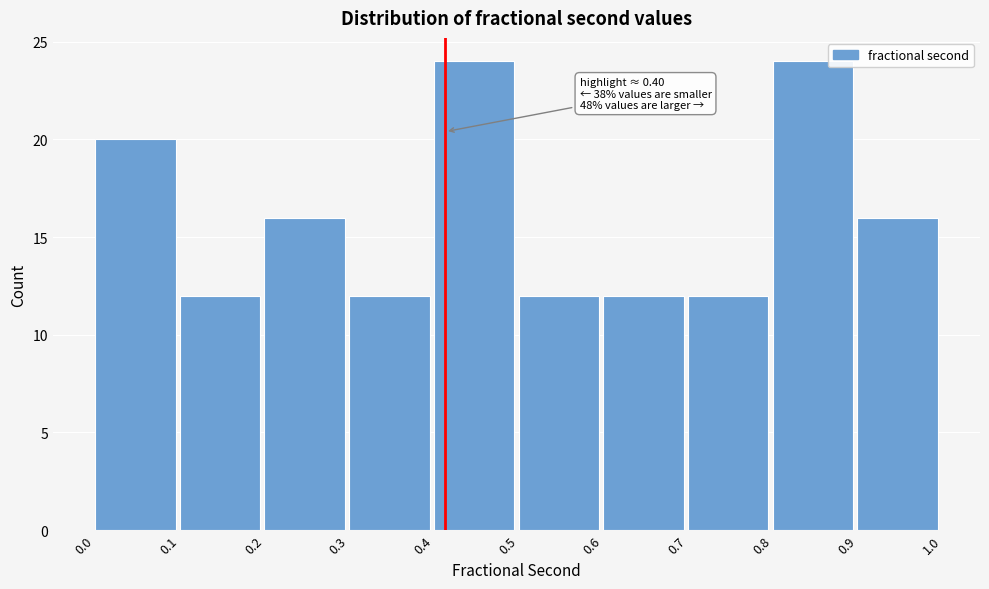

Reading left to right, extract all data points from this chart.

0.0=20	0.1=12	0.2=16	0.3=12	0.4=24	0.5=12	0.6=12	0.7=12	0.8=24	0.9=16